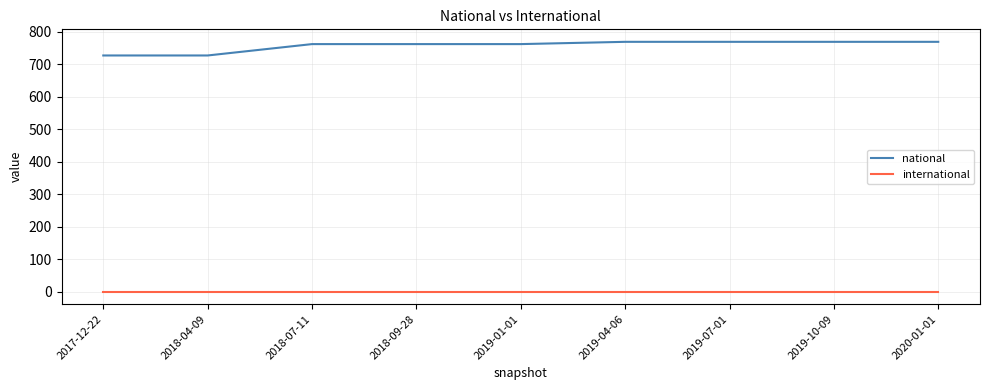

Is the value of national at 2020-01-01 greater than the value of international at 2019-07-01?

Yes